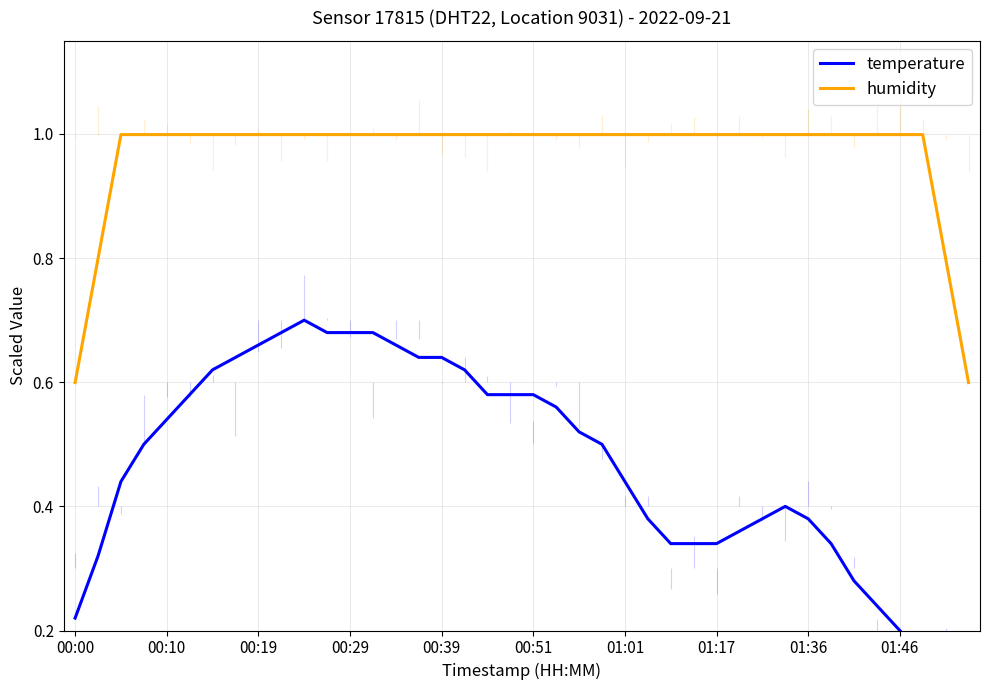

At which label is humidity closest to 0?

00:00